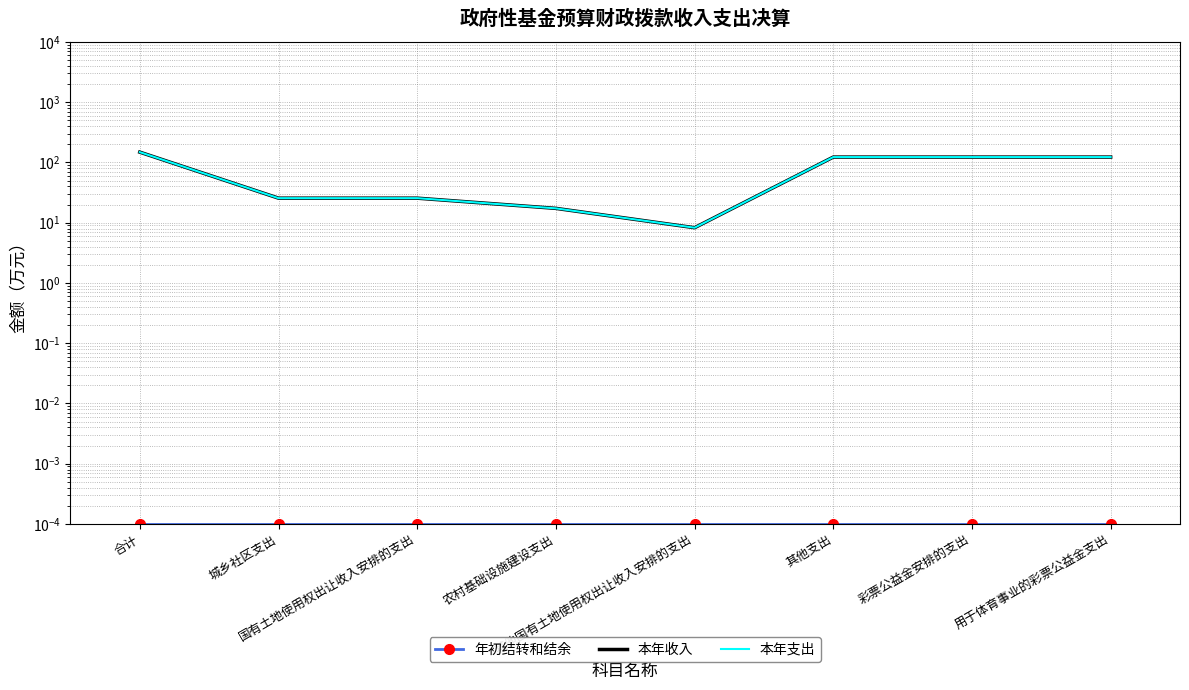

What is the value of the 本年收入 point at the 5th from the left?

8.3